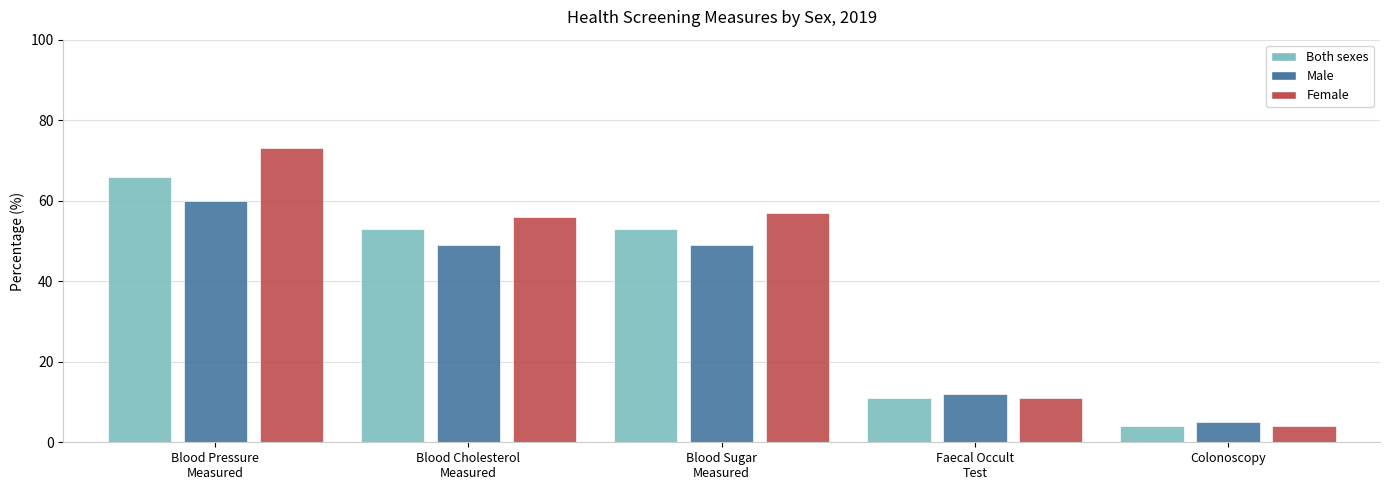

List the series in order of their overall mean, highest first.

Female, Both sexes, Male